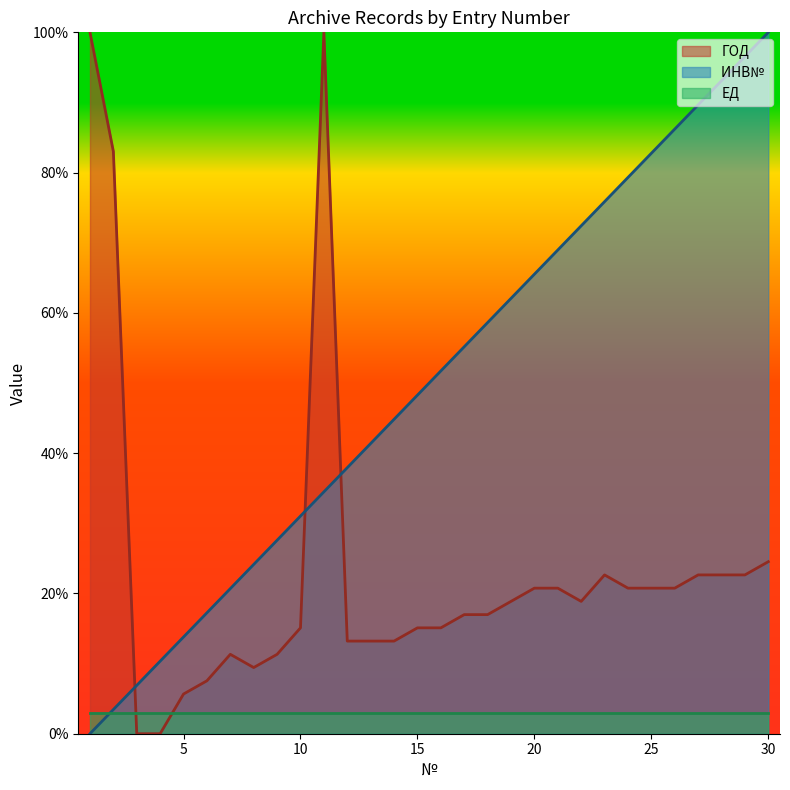

What is the greatest value displayed?

100.0